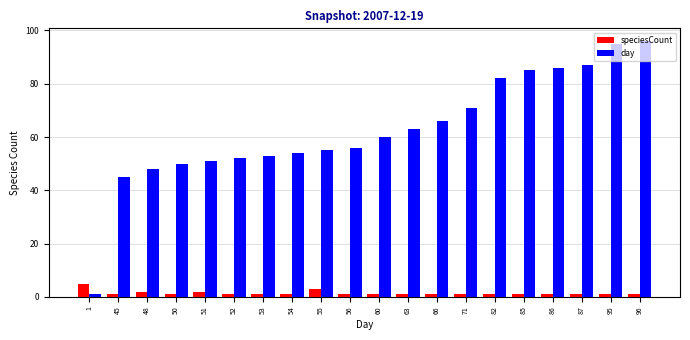

Reading right to left, transcribe all the data shown in this chart.

speciesCount: 1	1	1	1	1	1	1	1	1	1	1	3	1	1	1	2	1	2	1	5
day: 96	95	87	86	85	82	71	66	63	60	56	55	54	53	52	51	50	48	45	1